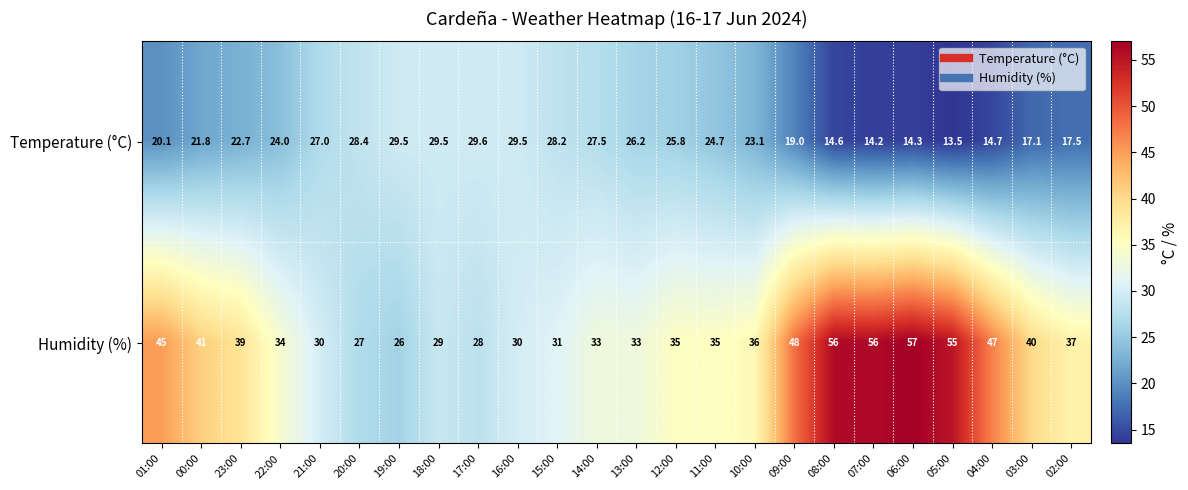

Rank the series by their maximum value, from lowest to highest.

Temperature (°C), Humidity (%)